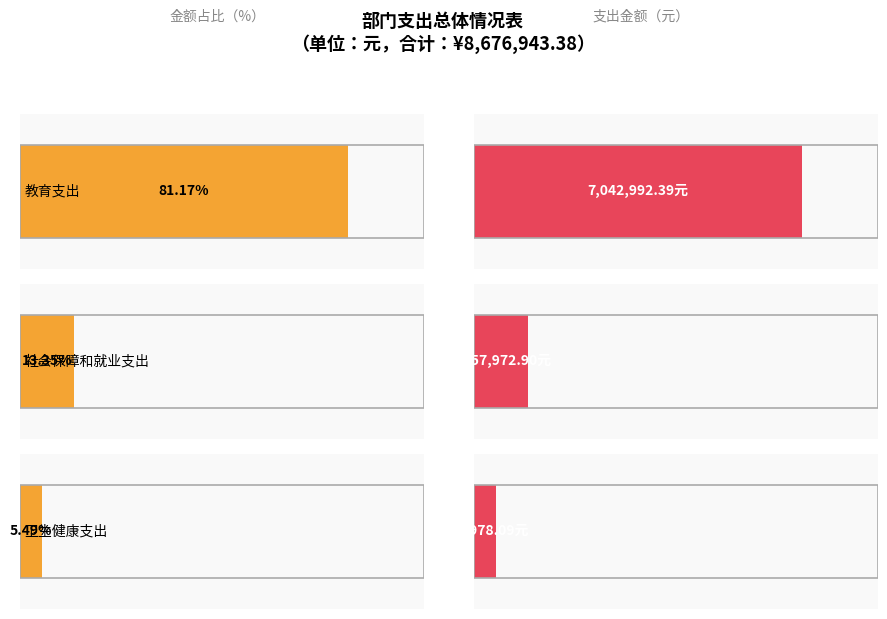

What is the average value?

2892314.5